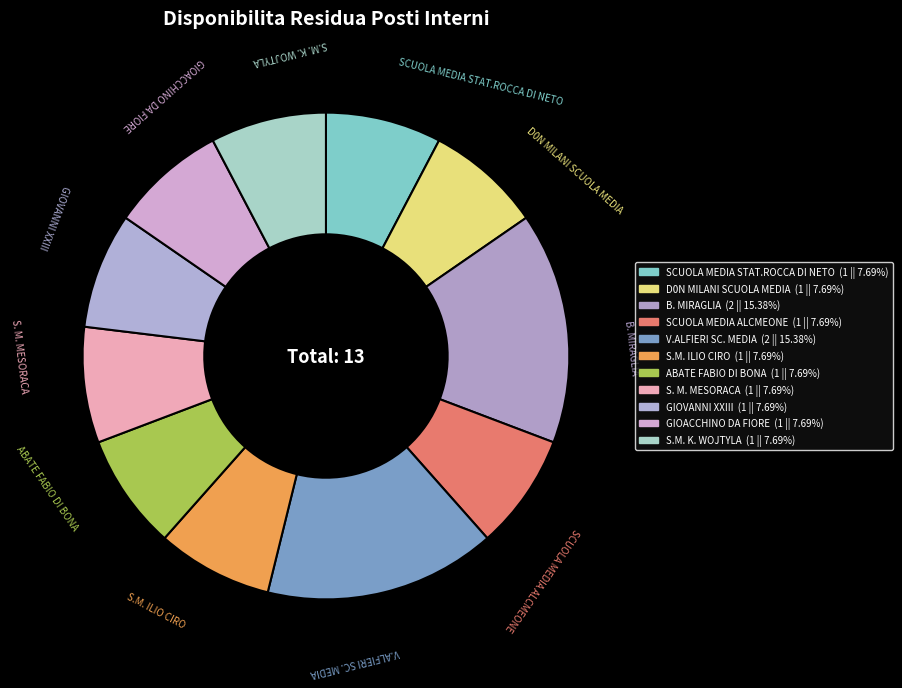

What is the total percentage of SCUOLA MEDIA ALCMEONE and SCUOLA MEDIA STAT.ROCCA DI NETO?

15.4%